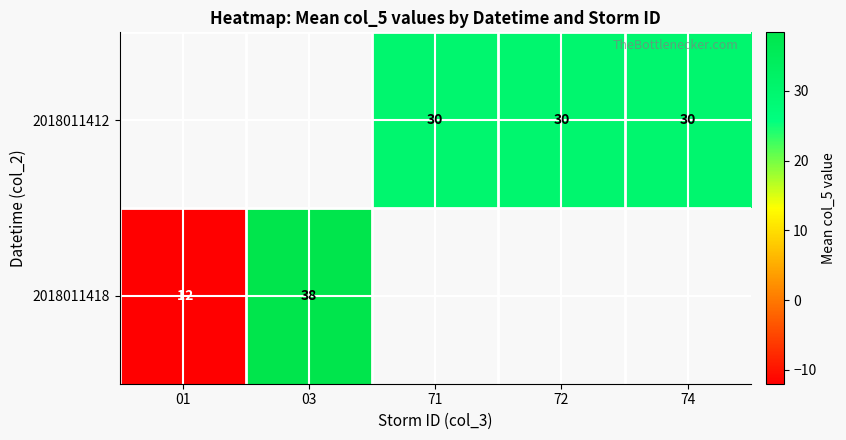

The 2018011412 series shows 7 at 71. True or false?

False